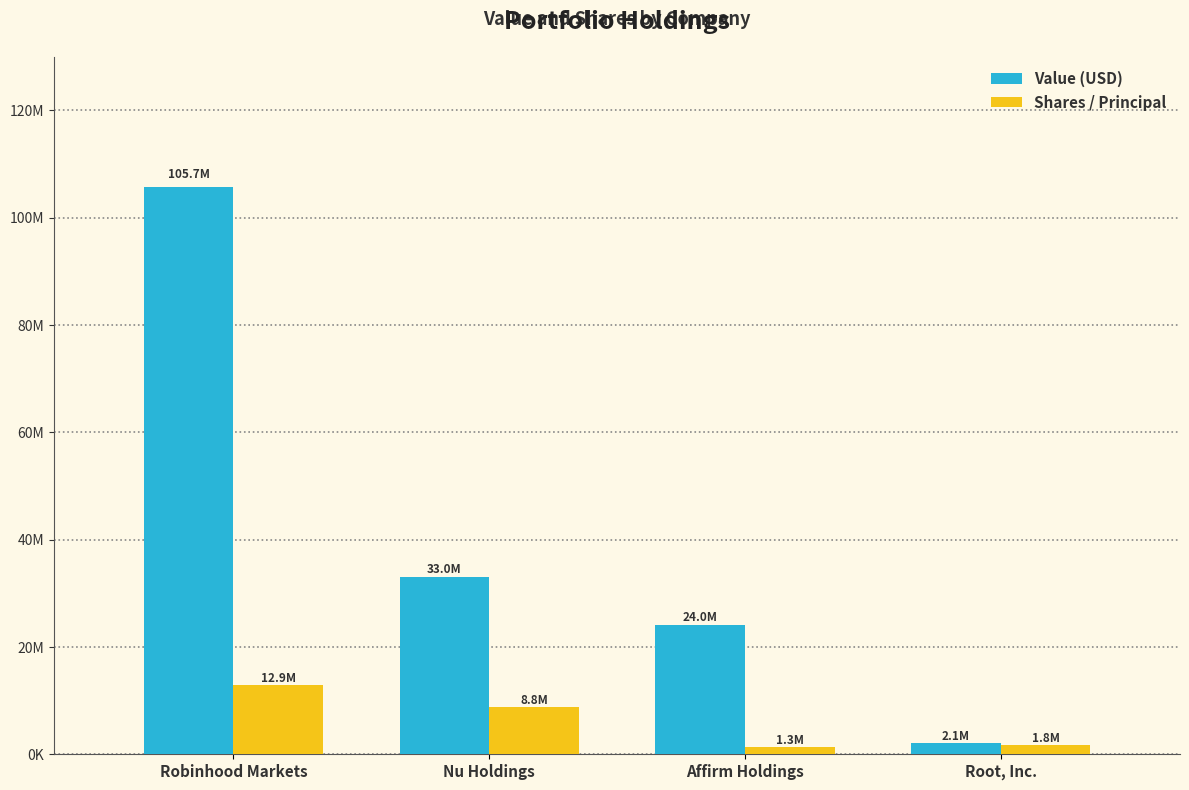

Where does the Value (USD) series first go above 32983000?

Robinhood Markets